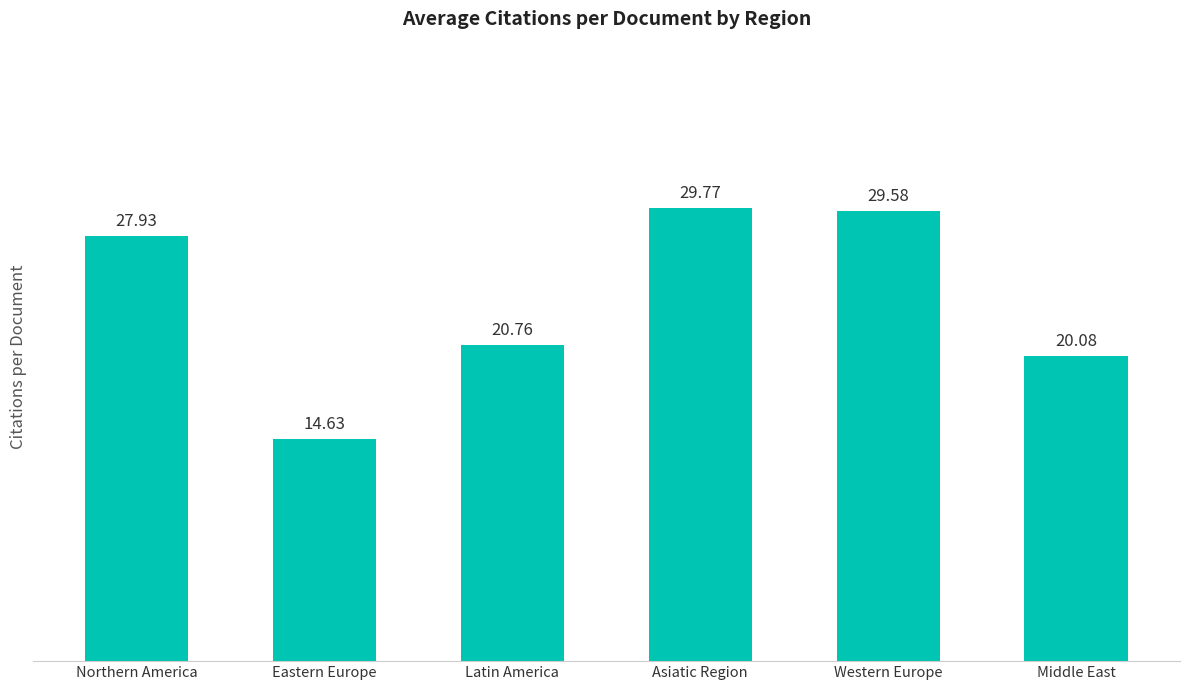

What is the label of the 1st bar from the right?

Middle East